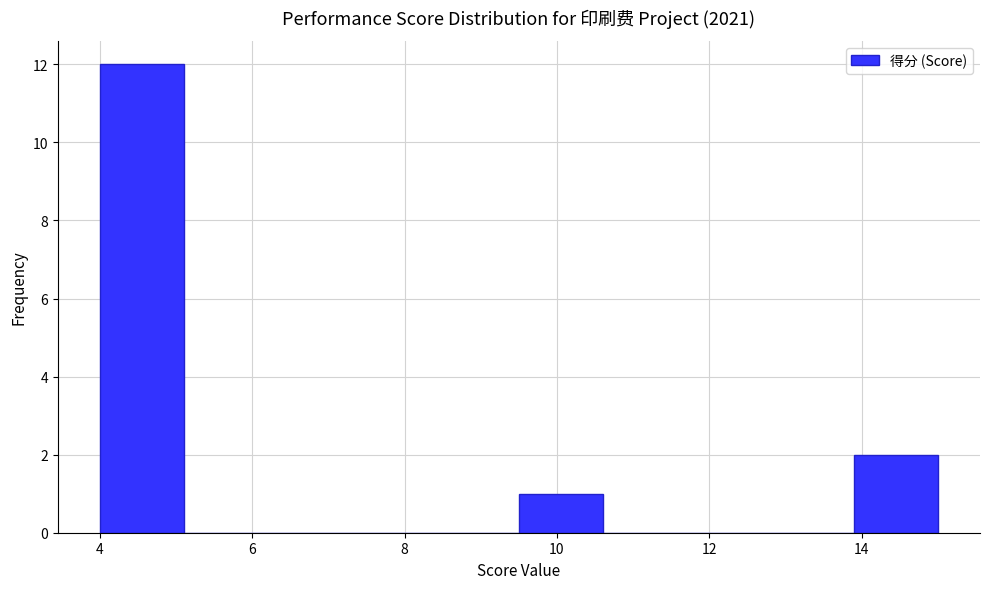

How tall is the bar that spans 4.0 to 5.1 on the x-axis? Neither the bar edges nor the heights are printed on the chart, so give them approximately, as read against the axes.

12